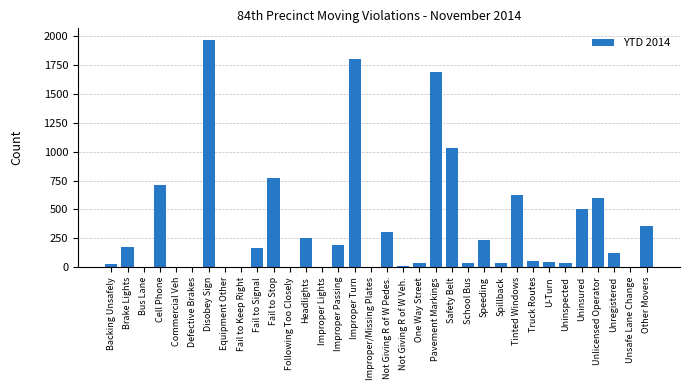

Which category has the highest value across all series?

Disobey Sign